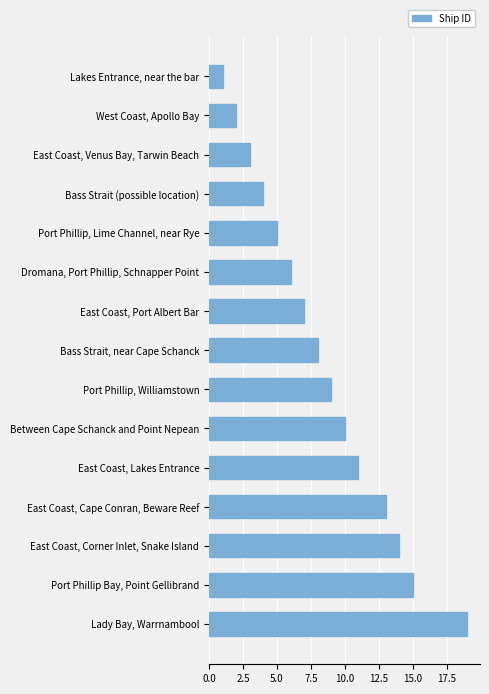

Reading bottom to top, transcribe all the data shown in this chart.

19	15	14	13	11	10	9	8	7	6	5	4	3	2	1